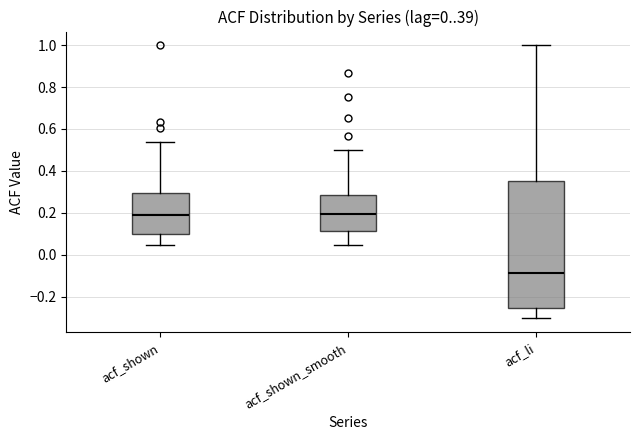

Reading left to right, read every box against the y-axis: the position of its median line, the range the box covers, and the ends of its whiskers. The values are not printed on the chart, so give them approximately, as read against the axis.

acf_shown: median 0.20, box 0.10 to 0.30, whiskers 0.04 to 0.54
acf_shown_smooth: median 0.20, box 0.12 to 0.28, whiskers 0.04 to 0.50
acf_li: median -0.08, box -0.26 to 0.36, whiskers -0.30 to 1.00